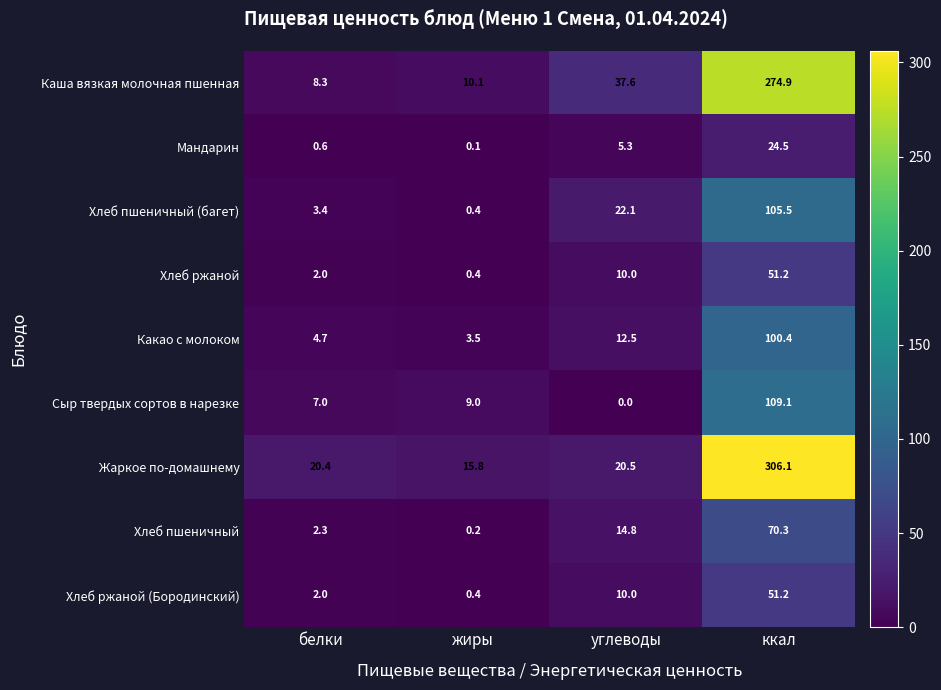

The value of Хлеб пшеничный at углеводы is 6.1. True or false?

False